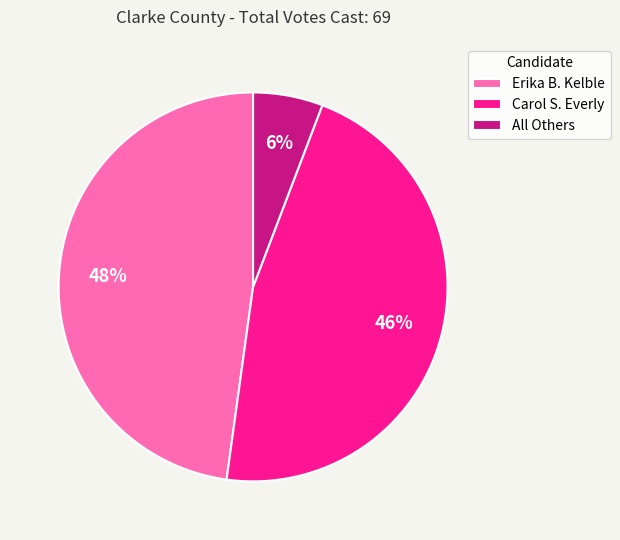

Between Carol S. Everly and All Others, which is larger?

Carol S. Everly